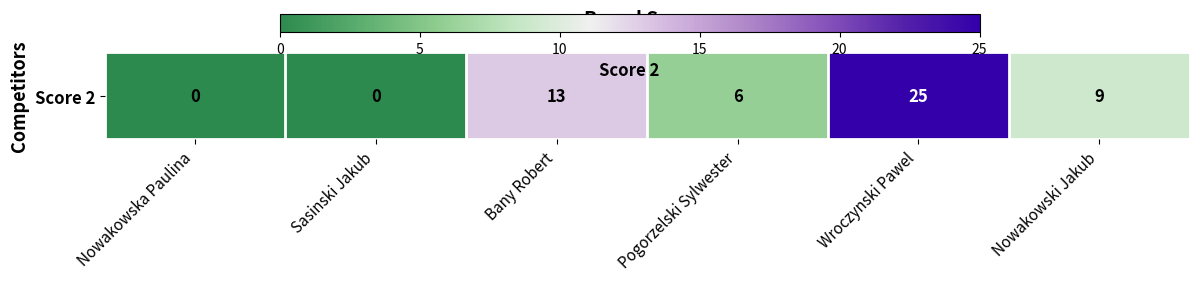

Which has a higher value, Nowakowska Paulina or Bany Robert?

Bany Robert